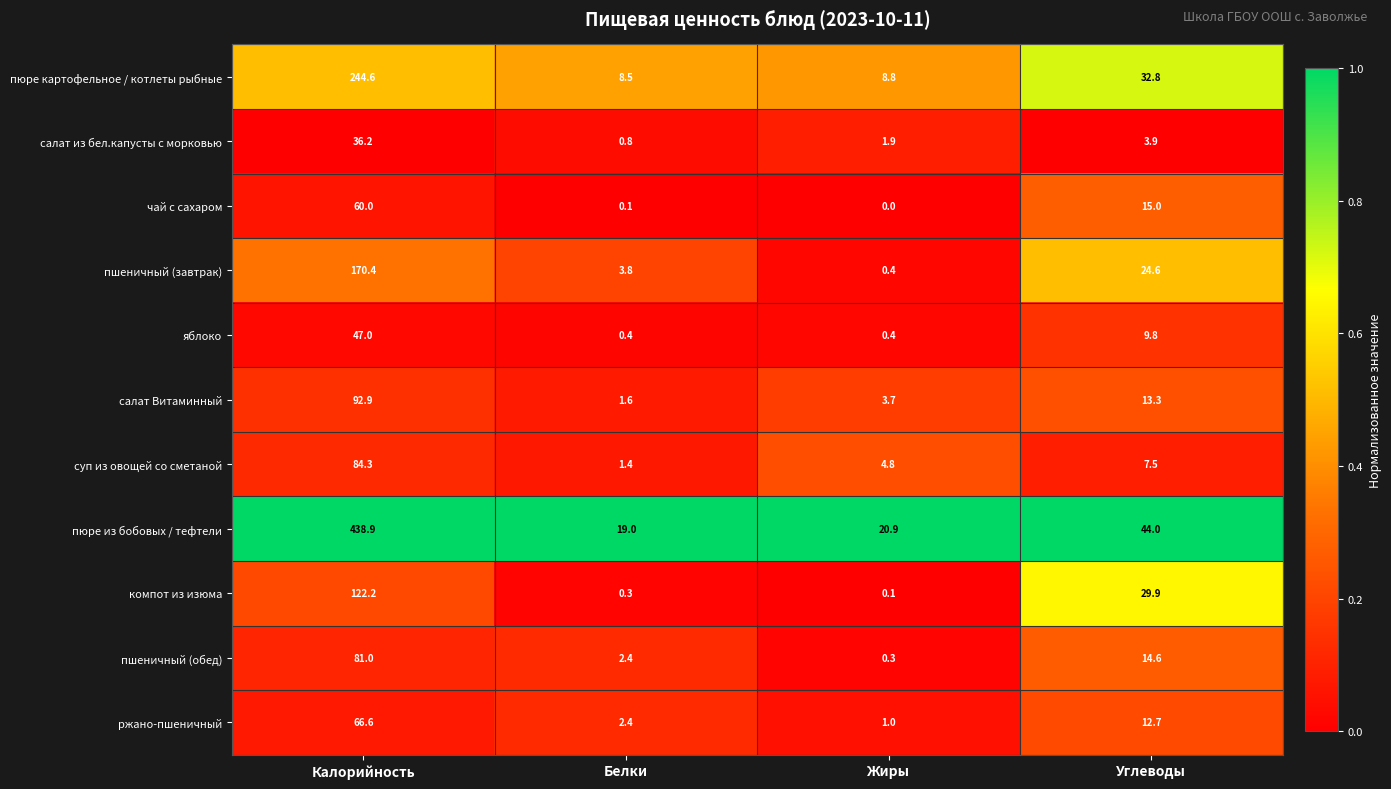

What is the difference between the second highest and minimum values in the суп из овощей со сметаной series?

6.1